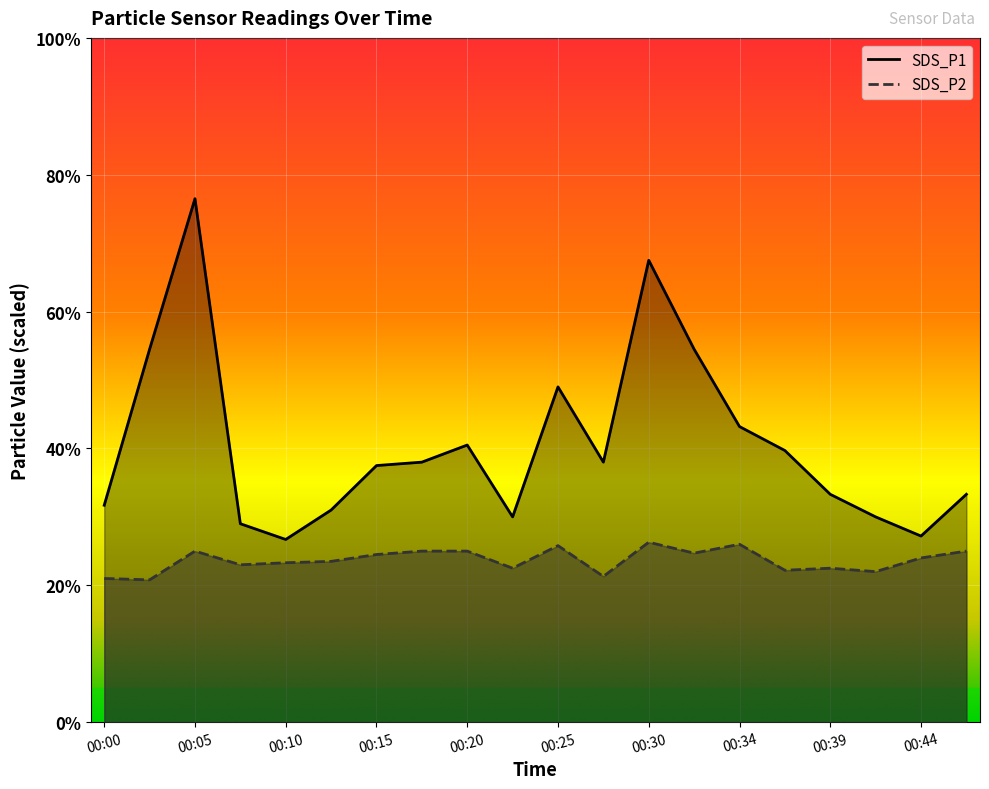

True or false: SDS_P1 has a value of 5.5 at 00:20.

False